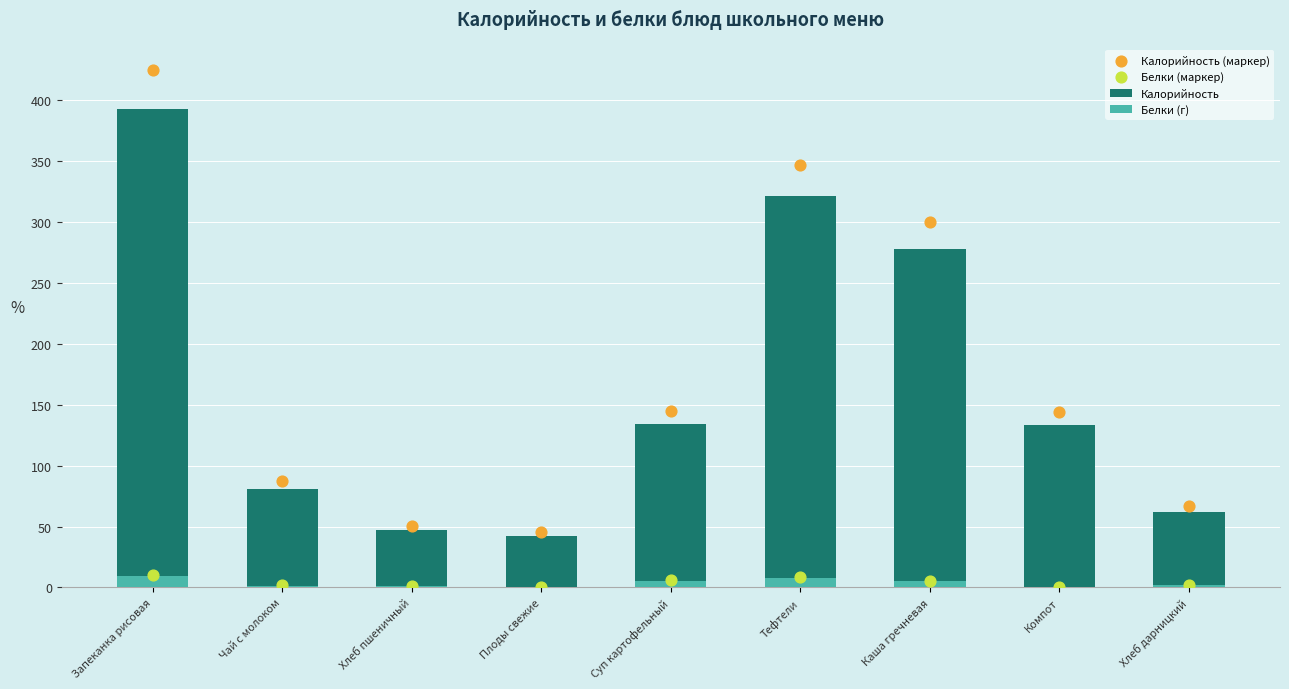

Which series reaches the minimum Y coordinate?

Белки (г)